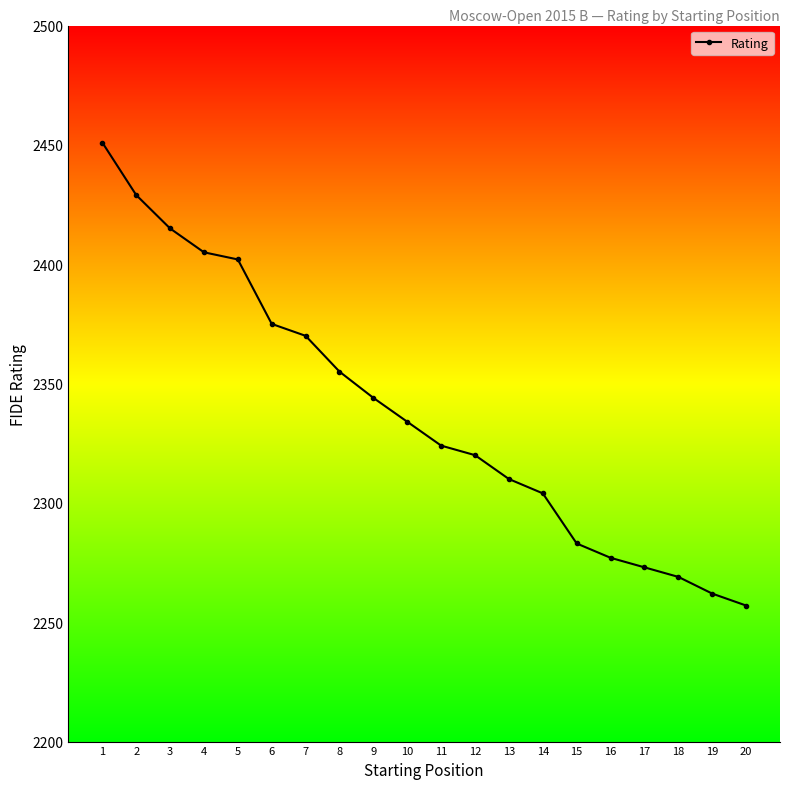

What is the difference between the values at 1 and 6?

76